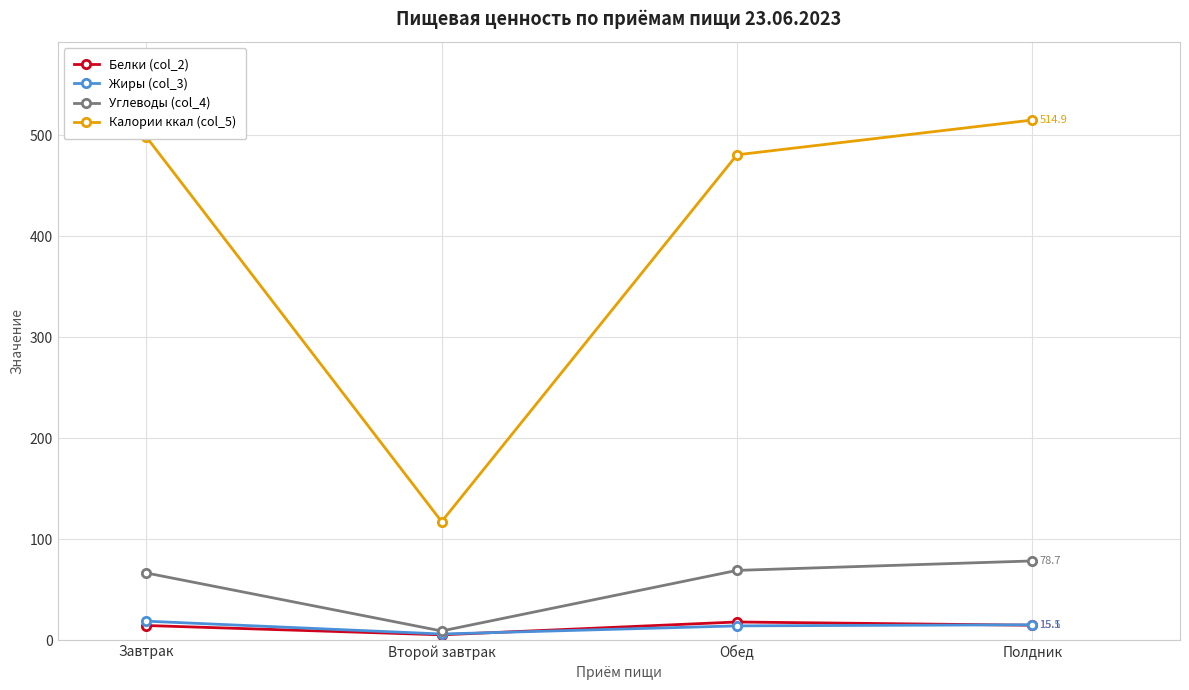

What is the sum of the Калории ккал (col_5) values at Полдник and Завтрак?

1013.2